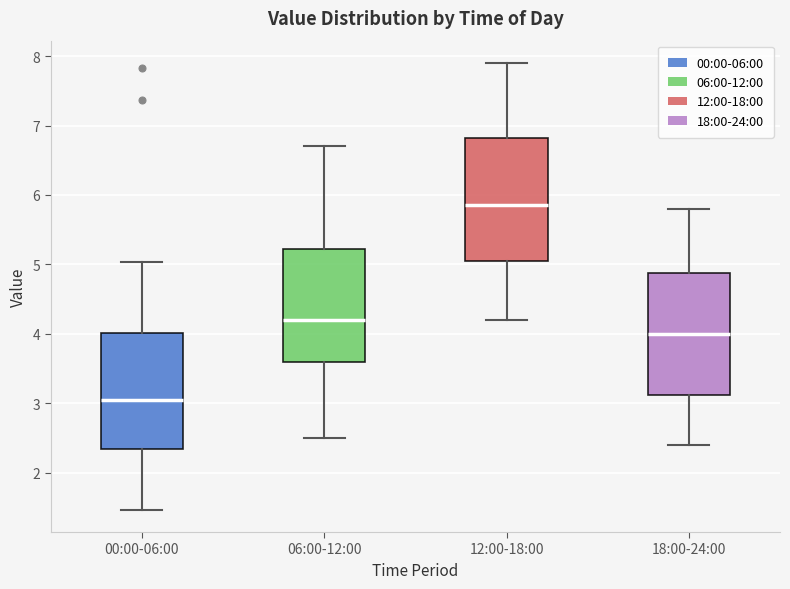

Reading left to right, read every box against the y-axis: the position of its median line, the range the box covers, and the ends of its whiskers. The values are not printed on the chart, so give them approximately, as read against the axis.

00:00-06:00: median 3.1, box 2.4 to 4.0, whiskers 1.5 to 5.0
06:00-12:00: median 4.2, box 3.6 to 5.2, whiskers 2.5 to 6.7
12:00-18:00: median 5.9, box 5.1 to 6.8, whiskers 4.2 to 7.9
18:00-24:00: median 4.0, box 3.1 to 4.9, whiskers 2.4 to 5.8